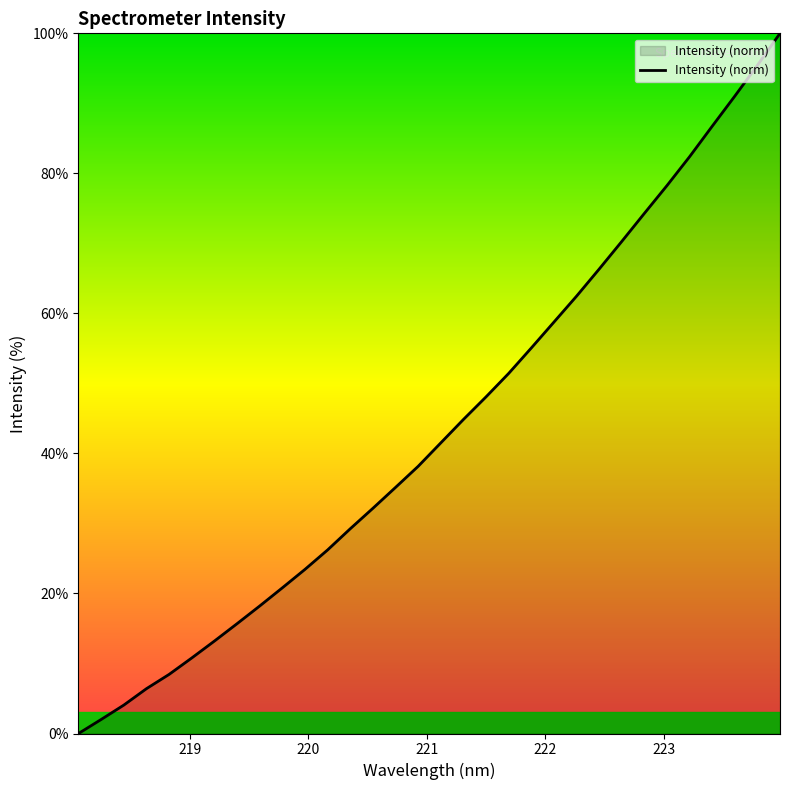

What is the greatest value displayed?

100.0